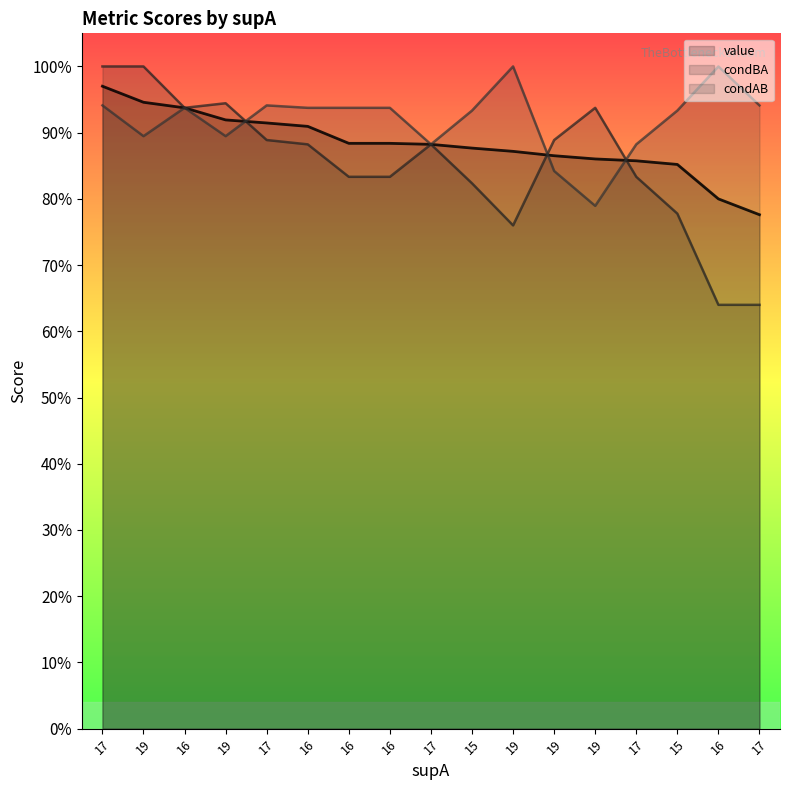

What is the value of the condAB (line) point at the 15th from the left?

0.9